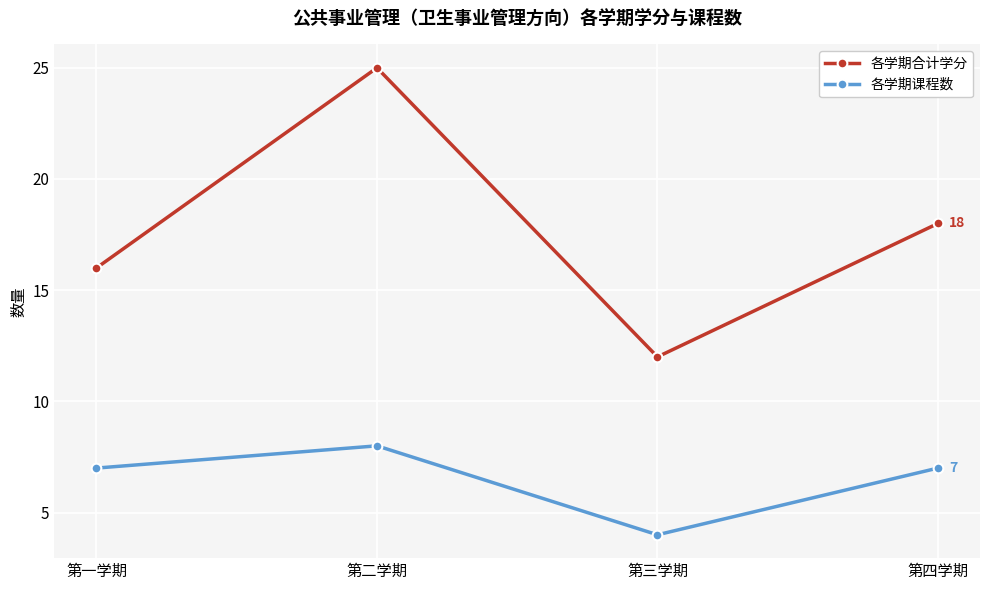

True or false: 各学期合计学分 and 各学期课程数 intersect in this chart.

False